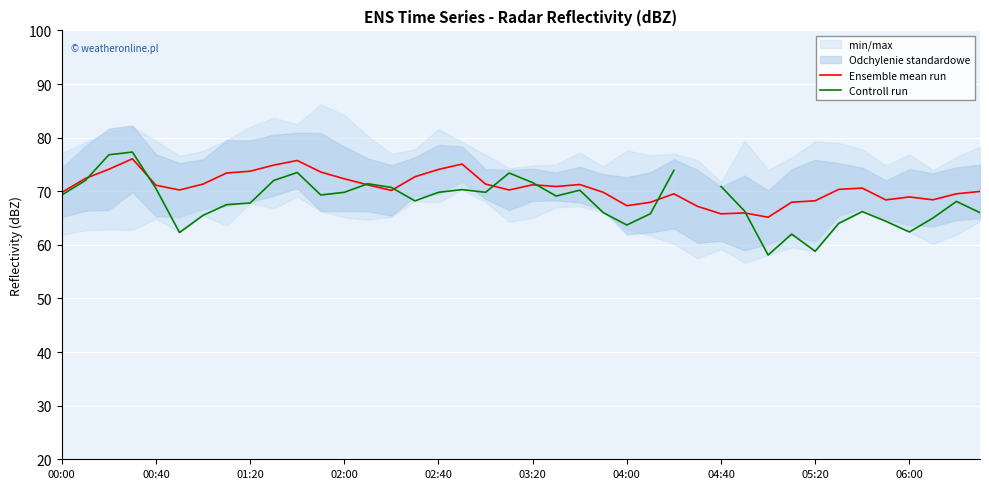

What position from the left is 23?

24